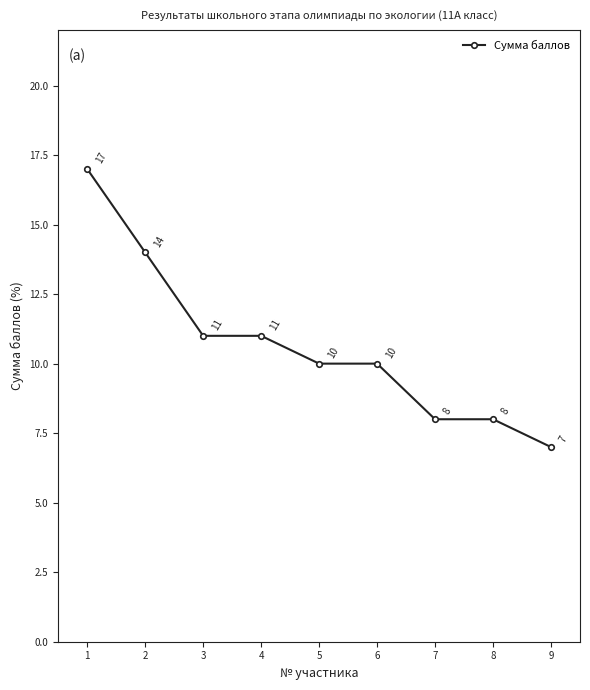

True or false: the data shows 3 at 8.

False